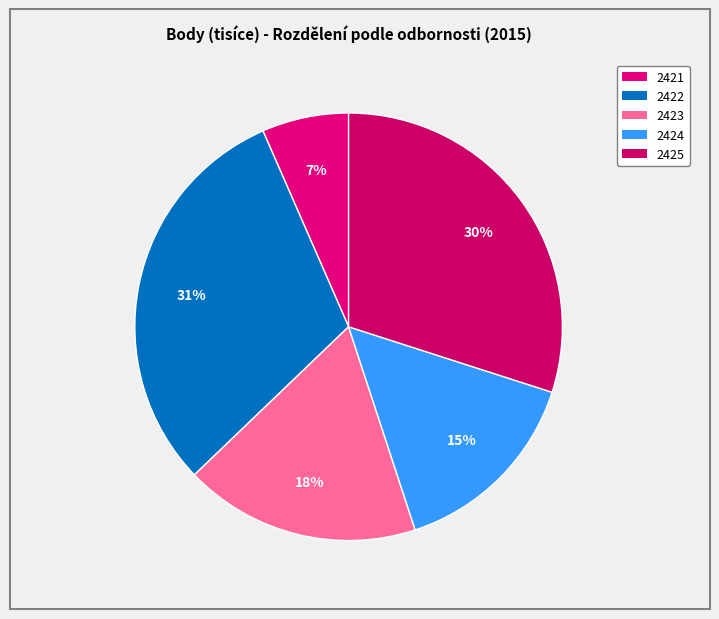

What percentage is the 2422 slice, to the nearest percent?

31%